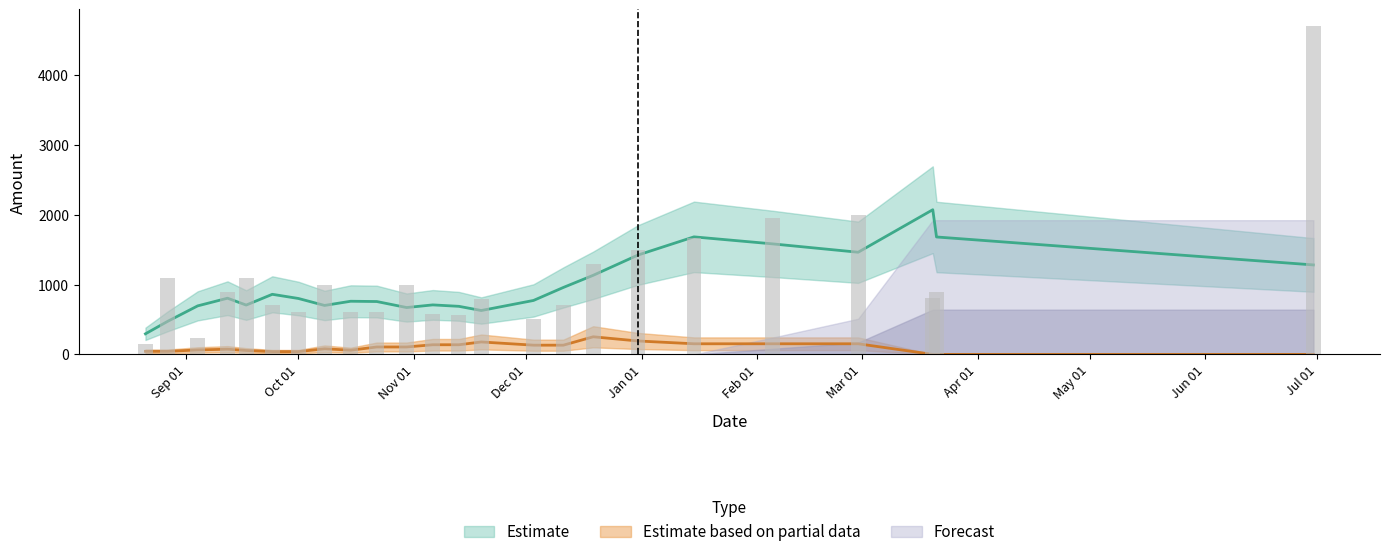

Which label corresponds to the smallest value in the chart?

2018-09-12